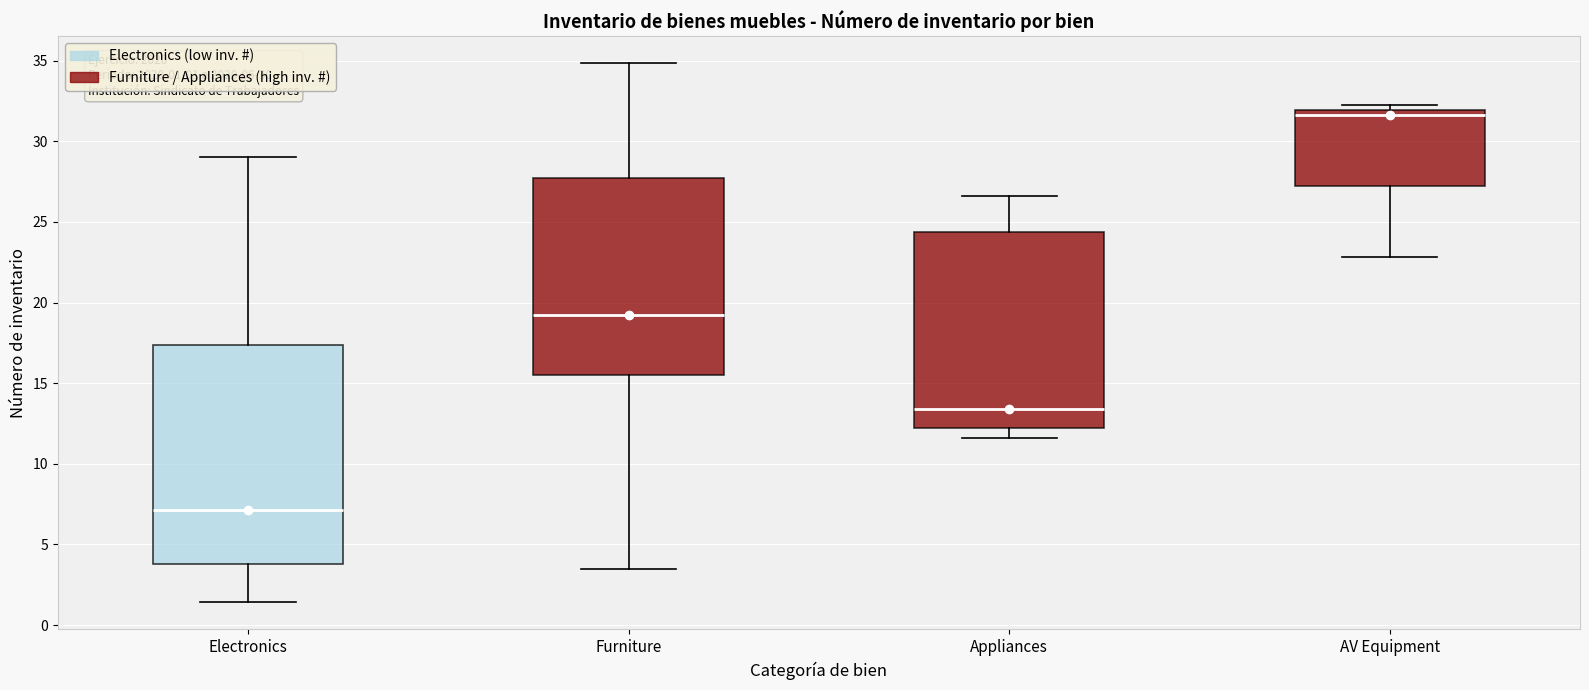

Which box's median line is the lowest?

Electronics